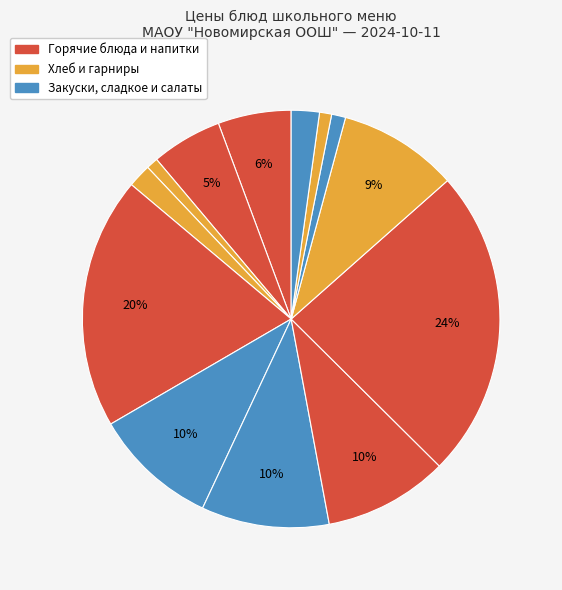

Count the number of slices in the pie.

13